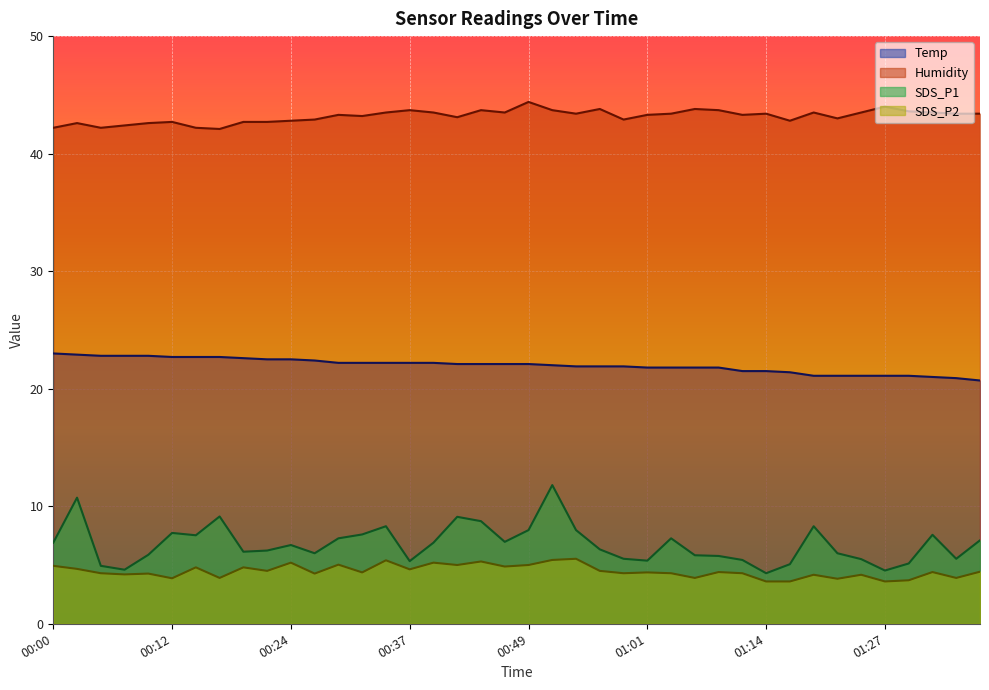

Which series has the widest spread of values?

SDS_P1